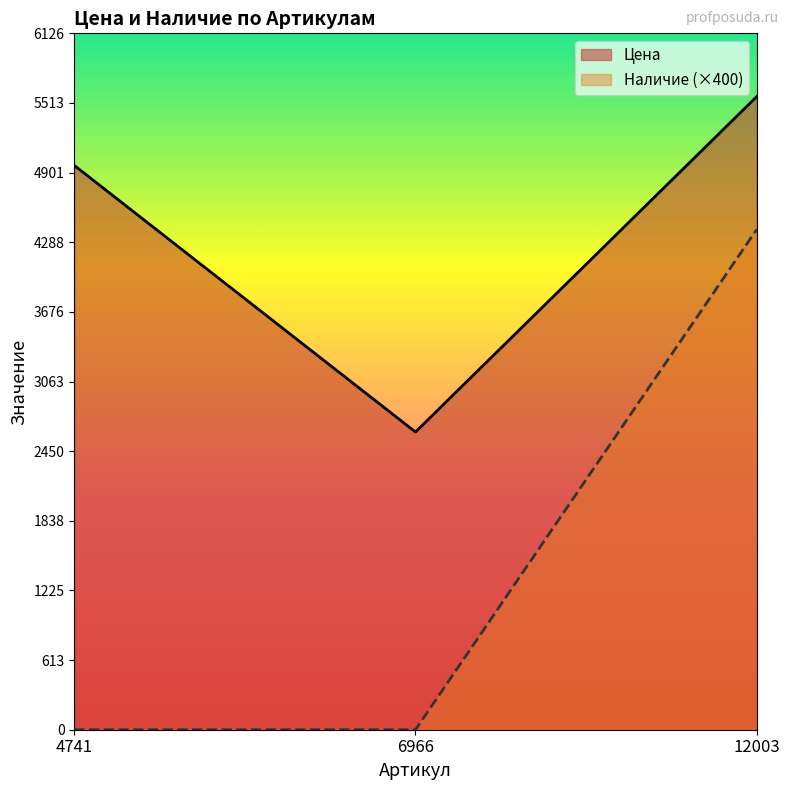

How many lines are shown in the chart?

2